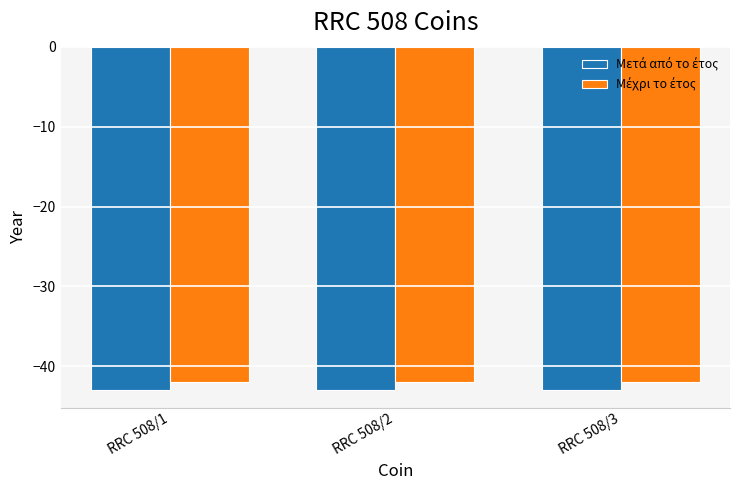

What is the minimum value shown in the chart?

-43